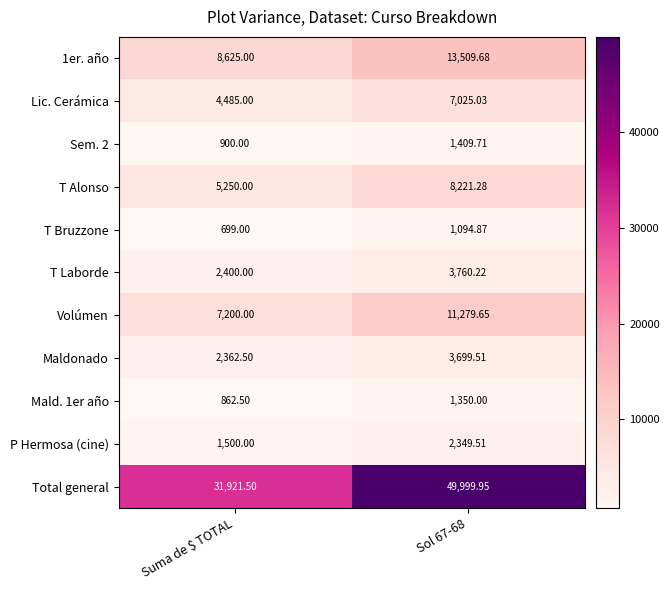

Between Suma de $ TOTAL and Sol 67-68, which series saw the biggest shift?

Total general